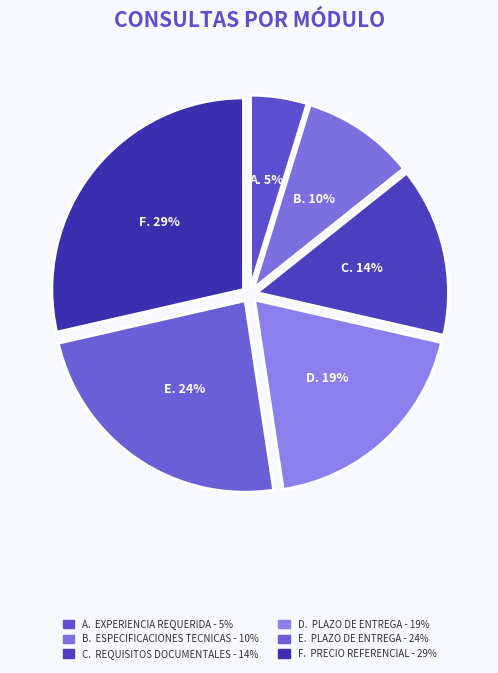

How many slices are in this pie chart?

6